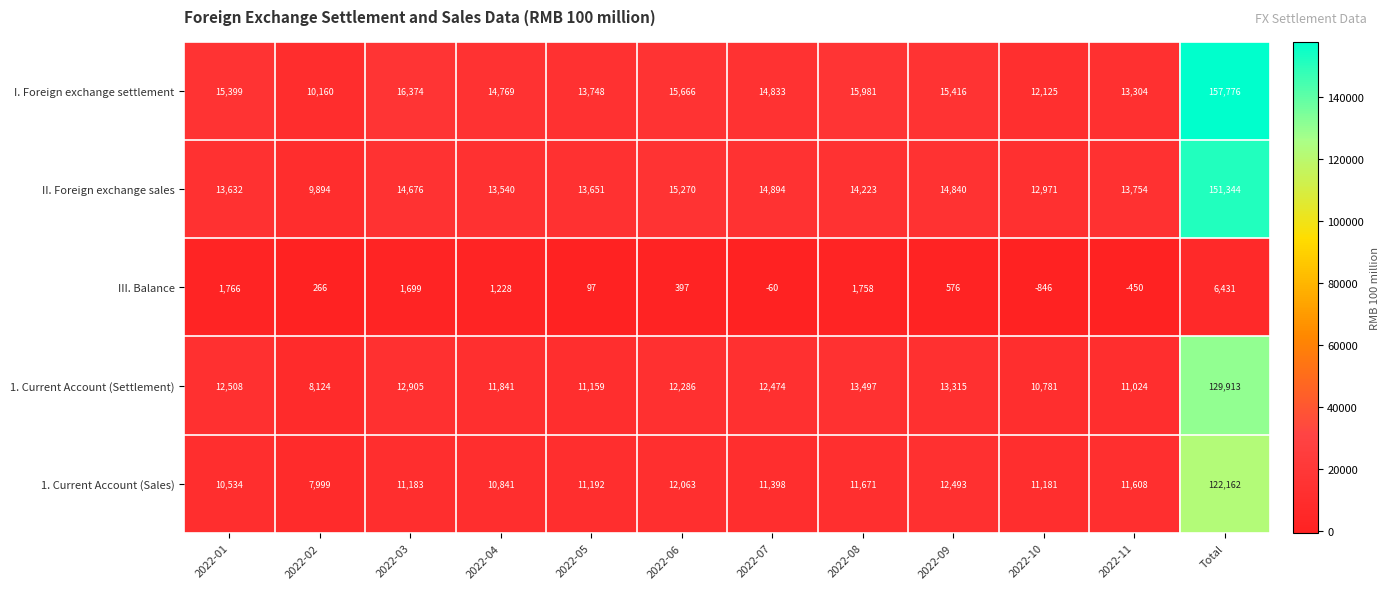

Which series has the widest spread of values?

I. Foreign exchange settlement